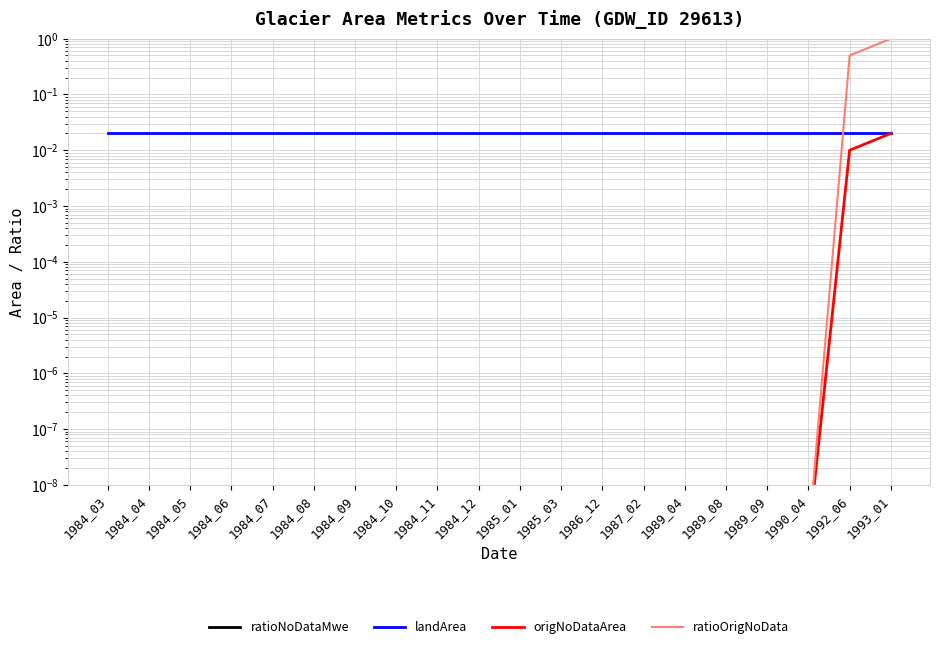

Reading right to left, what are all the values shown in this chart?

ratioNoDataMwe: 1993_01=0.0	1992_06=0.0	1990_04=0.0	1989_09=0.0	1989_08=0.0	1989_04=0.0	1987_02=0.0	1986_12=0.0	1985_03=0.0	1985_01=0.0	1984_12=0.0	1984_11=0.0	1984_10=0.0	1984_09=0.0	1984_08=0.0	1984_07=0.0	1984_06=0.0	1984_05=0.0	1984_04=0.0	1984_03=0.0
landArea: 1993_01=0.0	1992_06=0.0	1990_04=0.0	1989_09=0.0	1989_08=0.0	1989_04=0.0	1987_02=0.0	1986_12=0.0	1985_03=0.0	1985_01=0.0	1984_12=0.0	1984_11=0.0	1984_10=0.0	1984_09=0.0	1984_08=0.0	1984_07=0.0	1984_06=0.0	1984_05=0.0	1984_04=0.0	1984_03=0.0
origNoDataArea: 1993_01=0.0	1992_06=0.0	1990_04=0.0	1989_09=0.0	1989_08=0.0	1989_04=0.0	1987_02=0.0	1986_12=0.0	1985_03=0.0	1985_01=0.0	1984_12=0.0	1984_11=0.0	1984_10=0.0	1984_09=0.0	1984_08=0.0	1984_07=0.0	1984_06=0.0	1984_05=0.0	1984_04=0.0	1984_03=0.0
ratioOrigNoData: 1993_01=1.0	1992_06=0.5	1990_04=0.0	1989_09=0.0	1989_08=0.0	1989_04=0.0	1987_02=0.0	1986_12=0.0	1985_03=0.0	1985_01=0.0	1984_12=0.0	1984_11=0.0	1984_10=0.0	1984_09=0.0	1984_08=0.0	1984_07=0.0	1984_06=0.0	1984_05=0.0	1984_04=0.0	1984_03=0.0